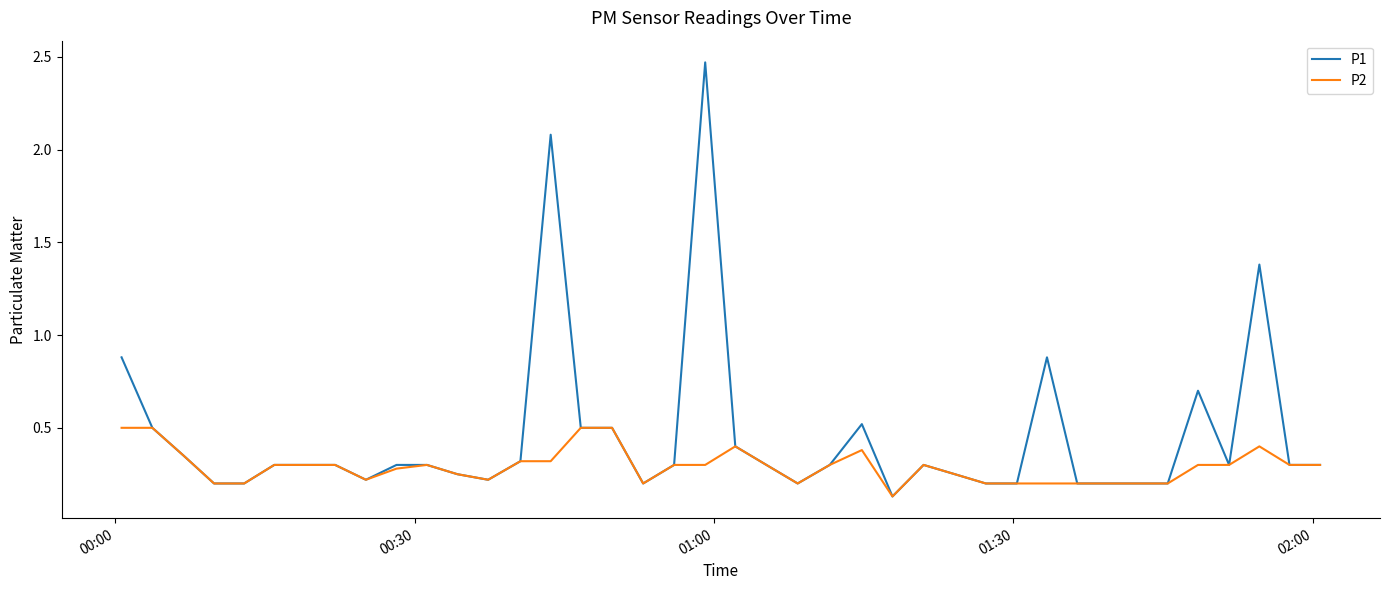

List the series in order of their peak value, highest first.

P1, P2